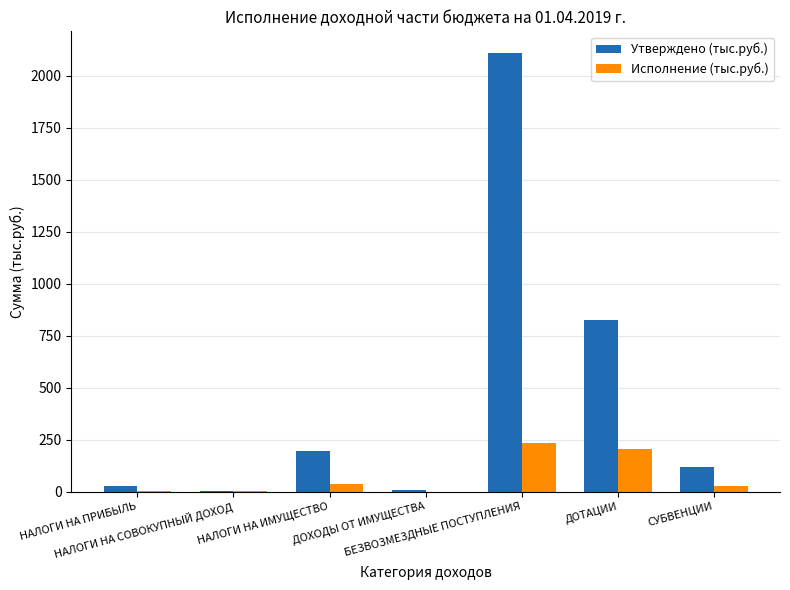

True or false: Исполнение (тыс.руб.) has a value of 0.0 at ДОХОДЫ ОТ ИМУЩЕСТВА.

True